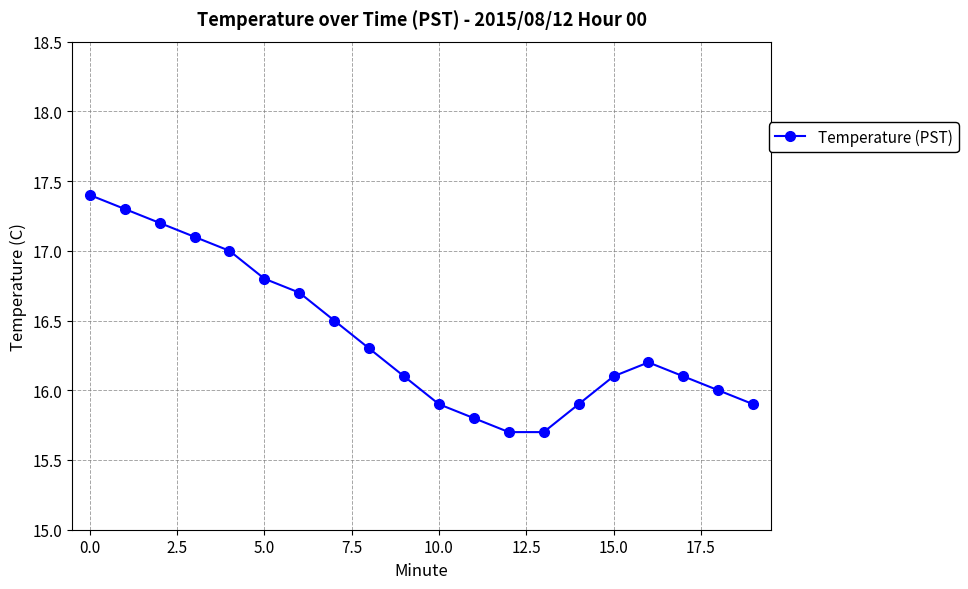

Reading left to right, transcribe all the data shown in this chart.

17.4	17.3	17.2	17.1	17.0	16.8	16.7	16.5	16.3	16.1	15.9	15.8	15.7	15.7	15.9	16.1	16.2	16.1	16.0	15.9